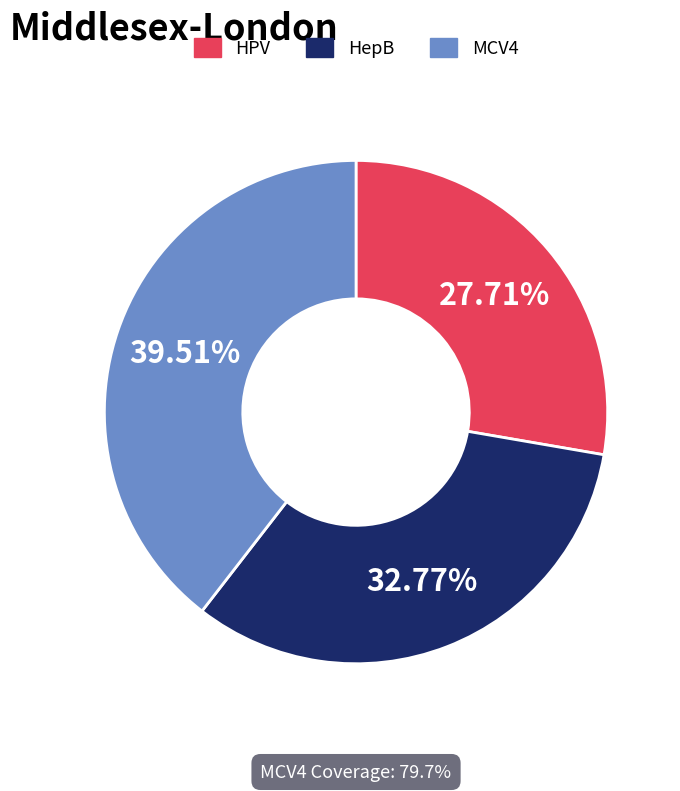

The HepB slice represents 41% of the pie. True or false?

False